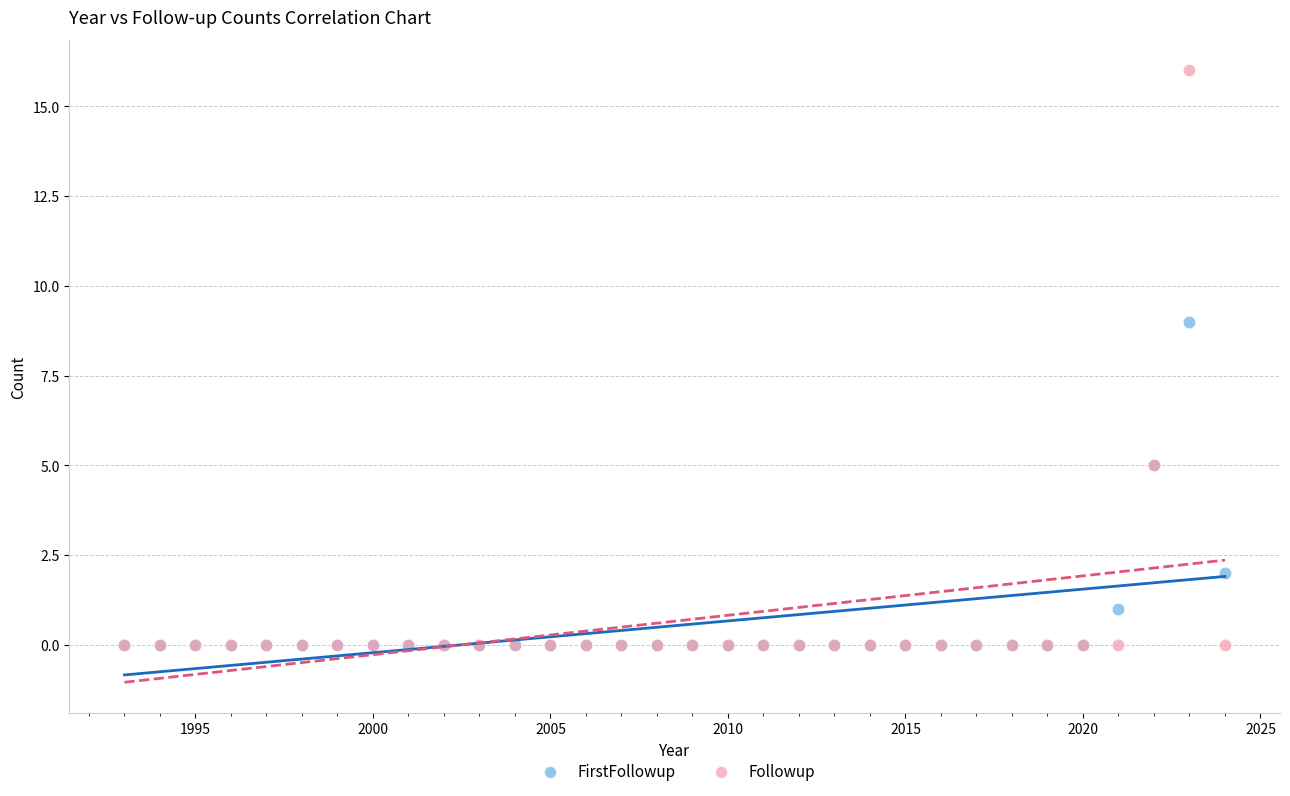

In the Followup series, what Y value is closest to 8?

5